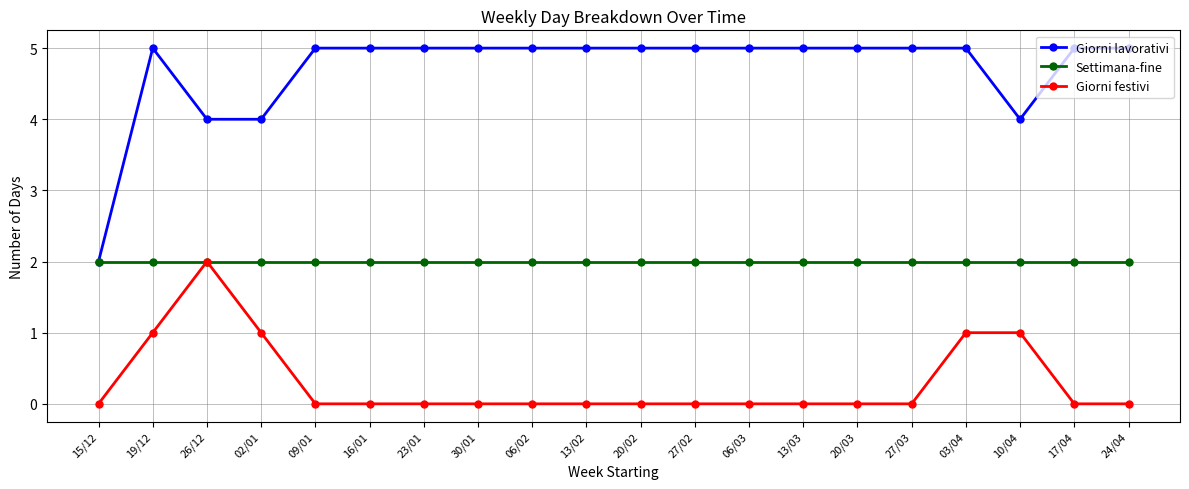

At 24/04, list the series in order from smallest to largest.

Giorni festivi, Settimana-fine, Giorni lavorativi